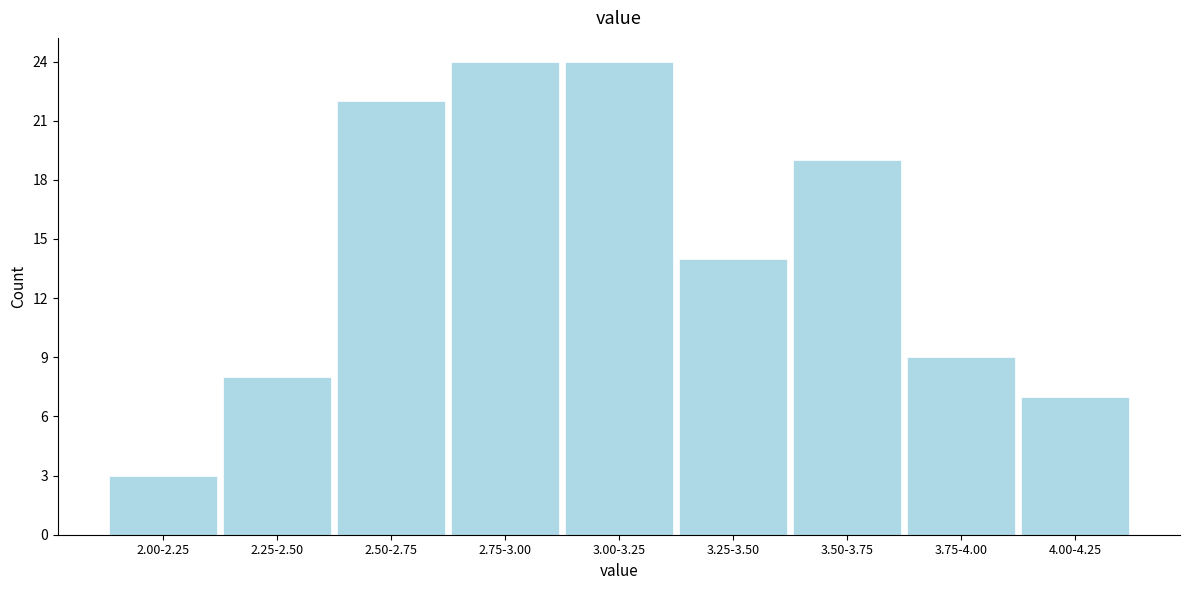

Reading left to right, list all the values displayed in this chart.

3	8	22	24	24	14	19	9	7